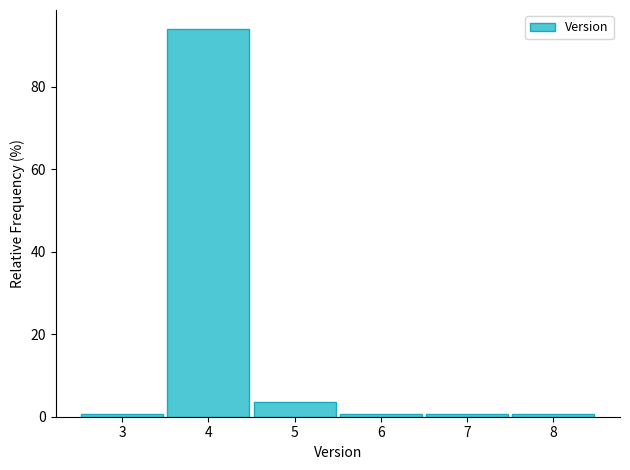

Reading left to right, list every bar in this chart as the range it spans on the x-axis followed by its height. The values are not printed on the chart, so give them approximately, as read against the axis.

2.5 to 3.5: under 2
3.5 to 4.5: 94
4.5 to 5.5: 4
5.5 to 6.5: under 2
6.5 to 7.5: under 2
7.5 to 8.5: under 2